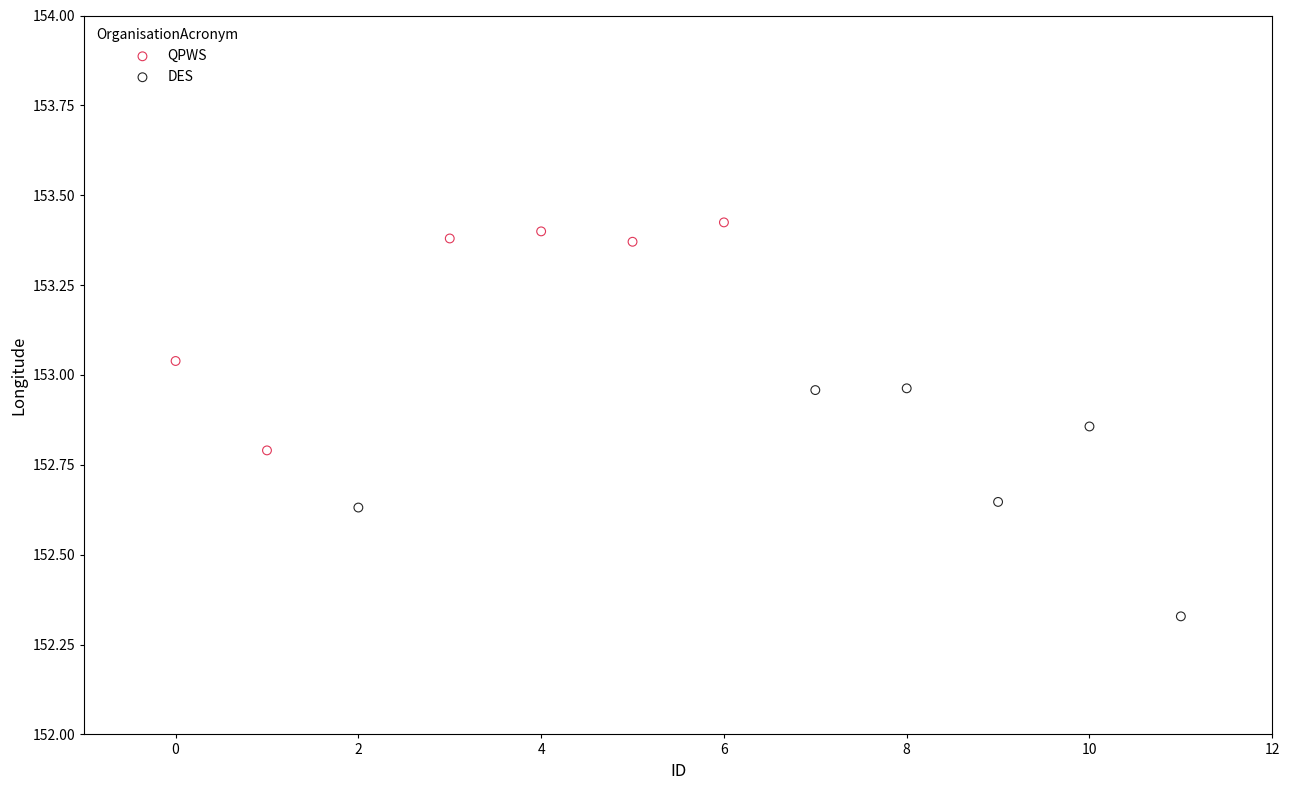

Which series reaches the maximum Y coordinate?

QPWS